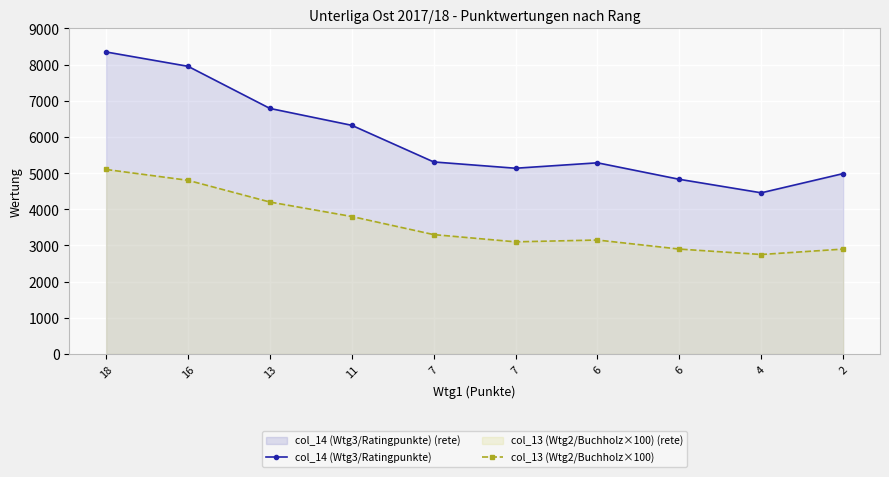

What is the minimum value shown in the chart?

2750